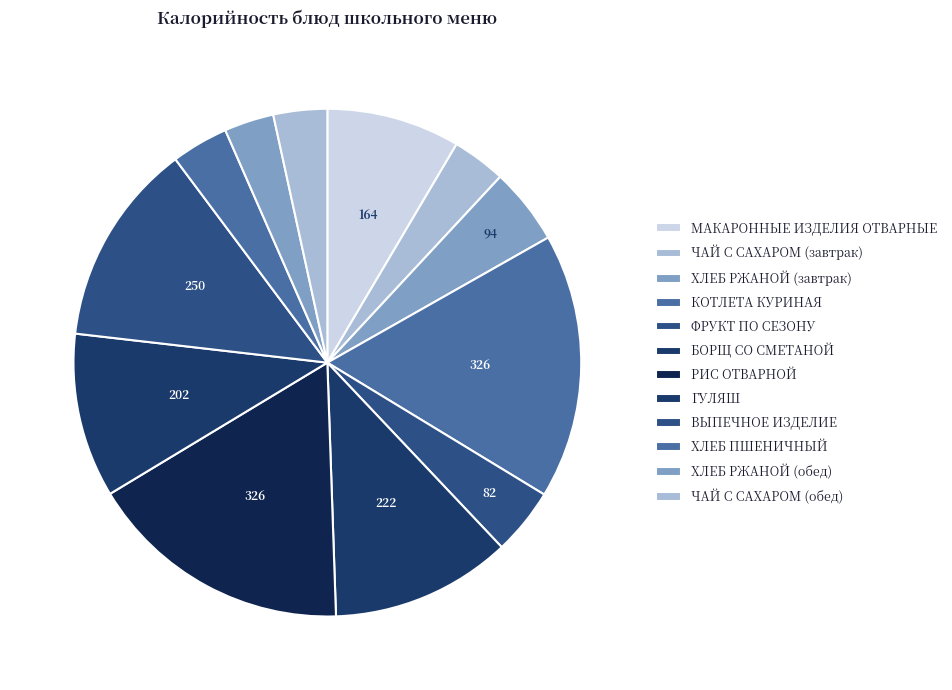

Is there a majority slice in this chart?

No